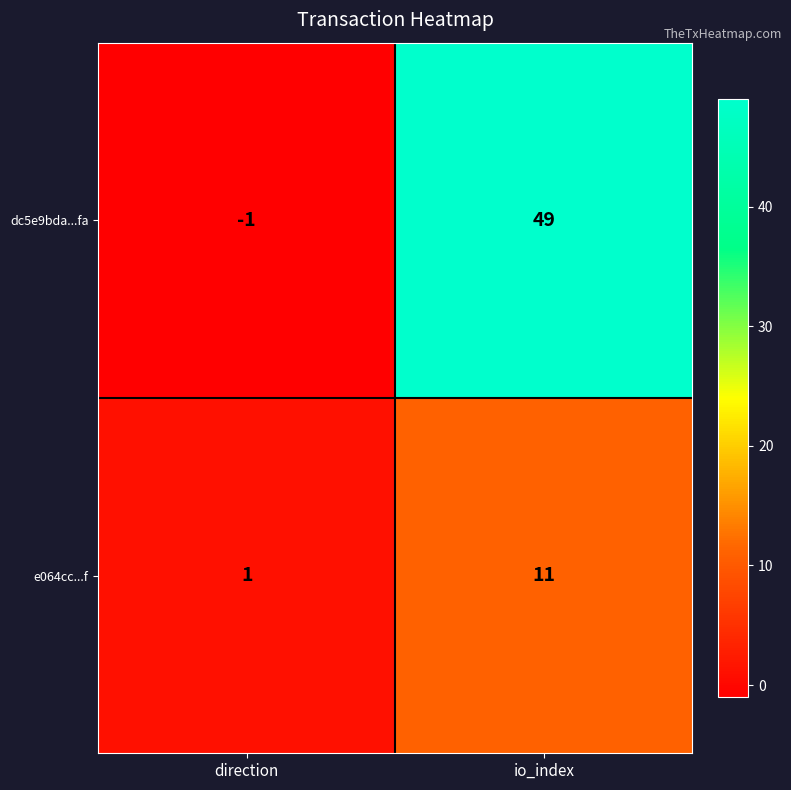

Which series has the largest range (max minus min)?

dc5e9bda...fa